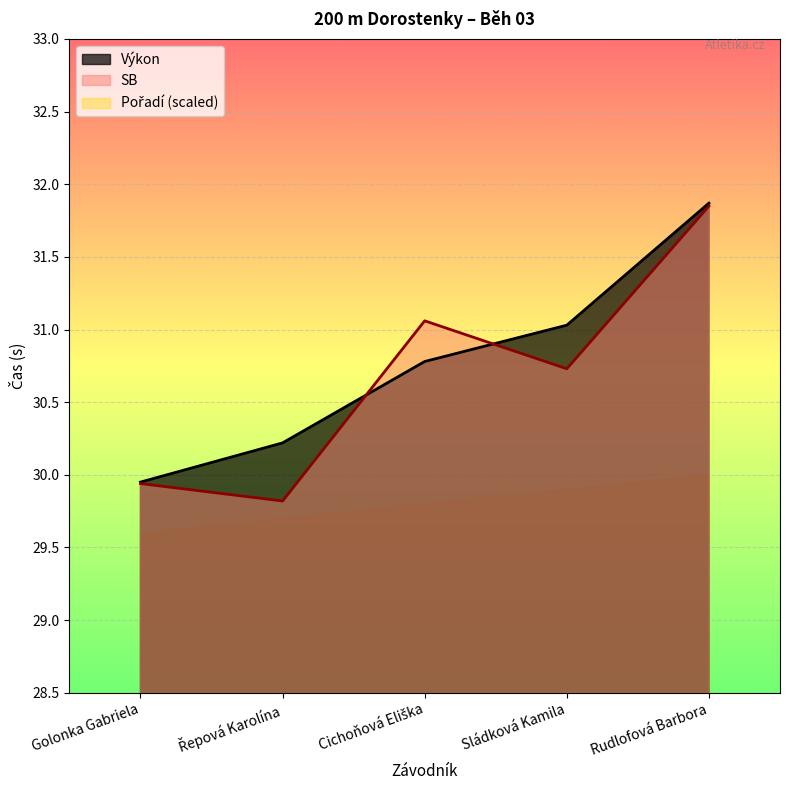

How many interior local peaks does the SB series have?

1